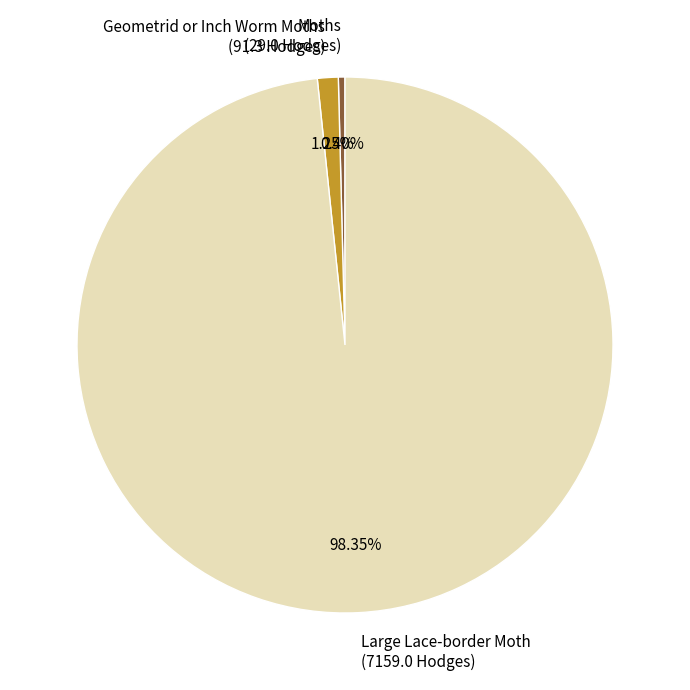

How many slices are in this pie chart?

3